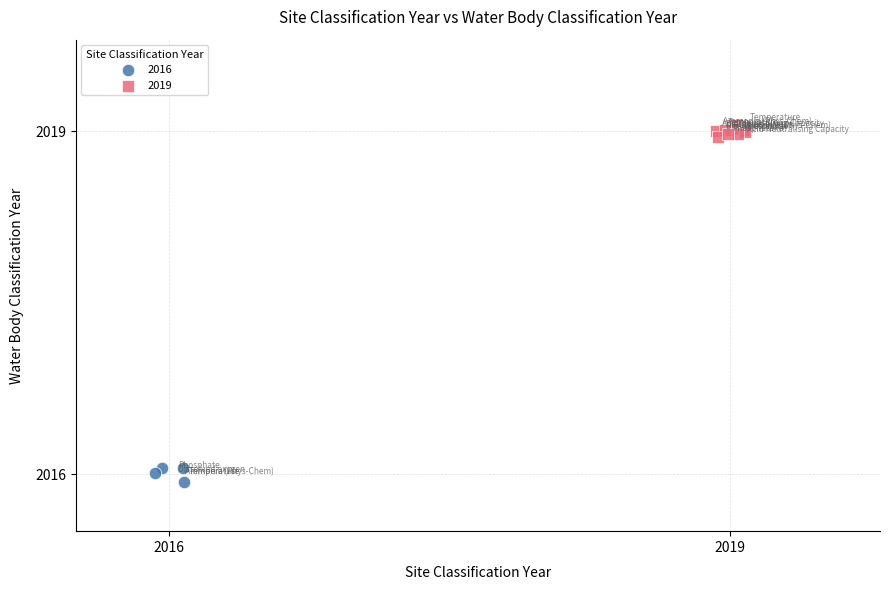

Which series contains the lowest Y value?

2016